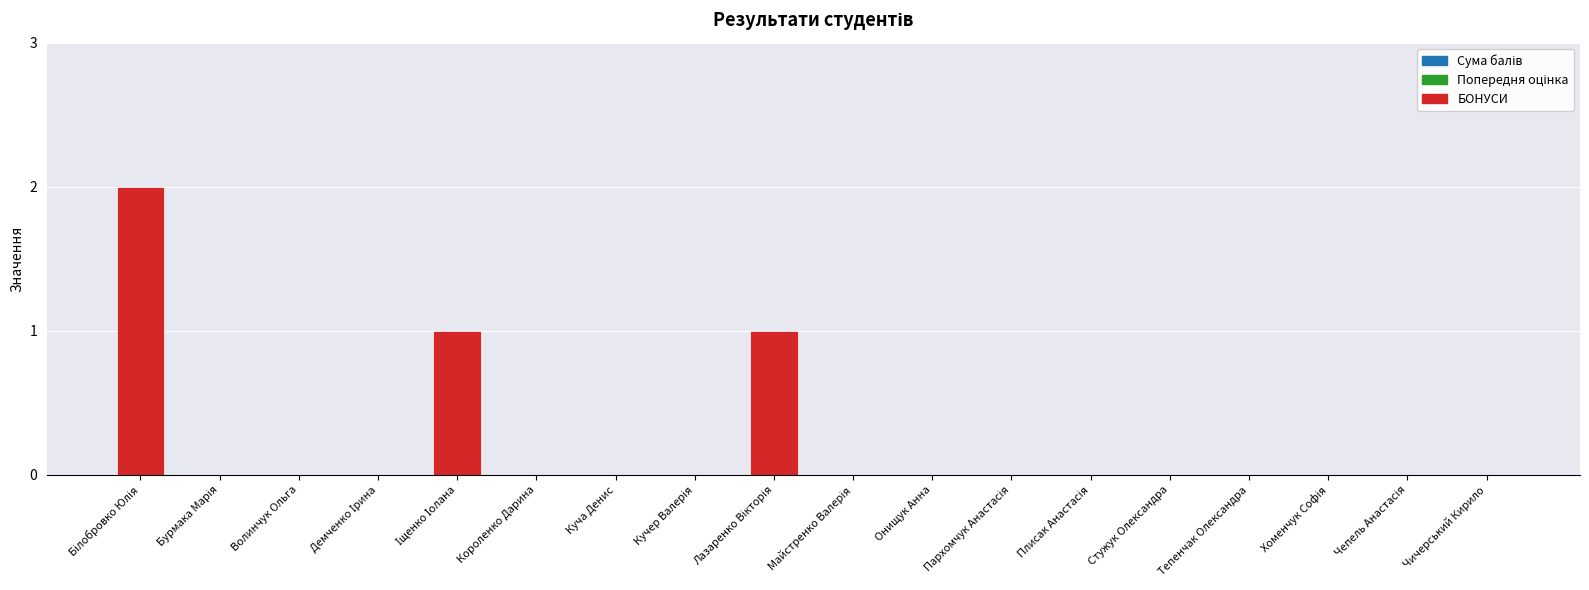

Are the bars horizontal?

No